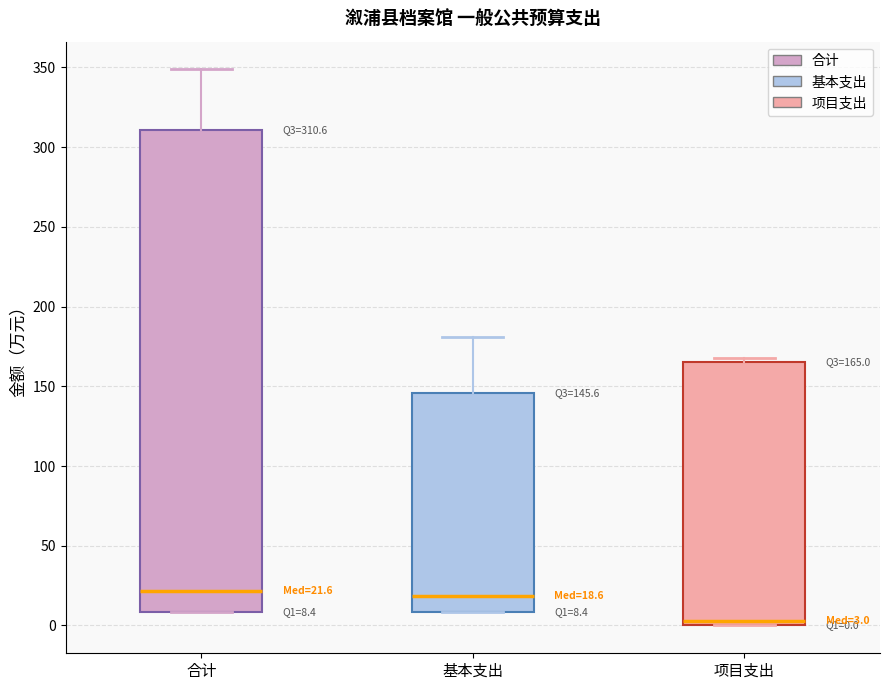

Comparing the boxes themselves (not the whiskers), which one is the tallest?

合计